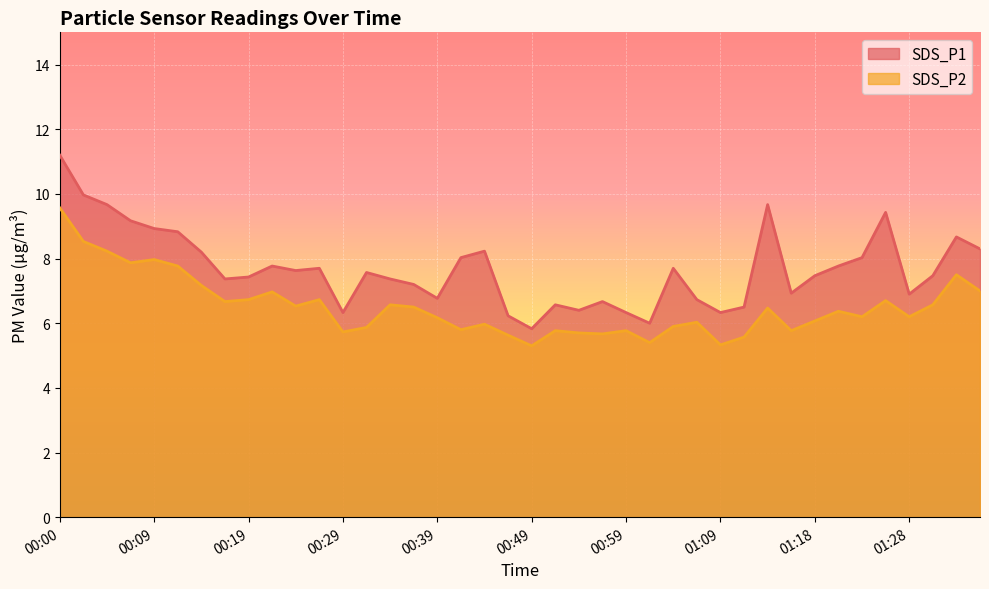

Where does the SDS_P2 series first go above 6?

00:00